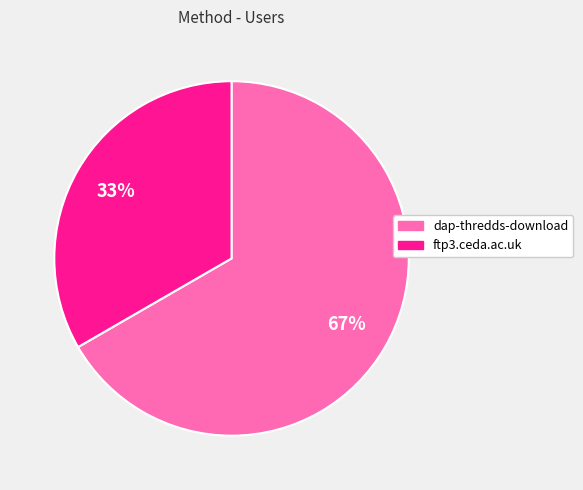

Which has a higher value, dap-thredds-download or ftp3.ceda.ac.uk?

dap-thredds-download